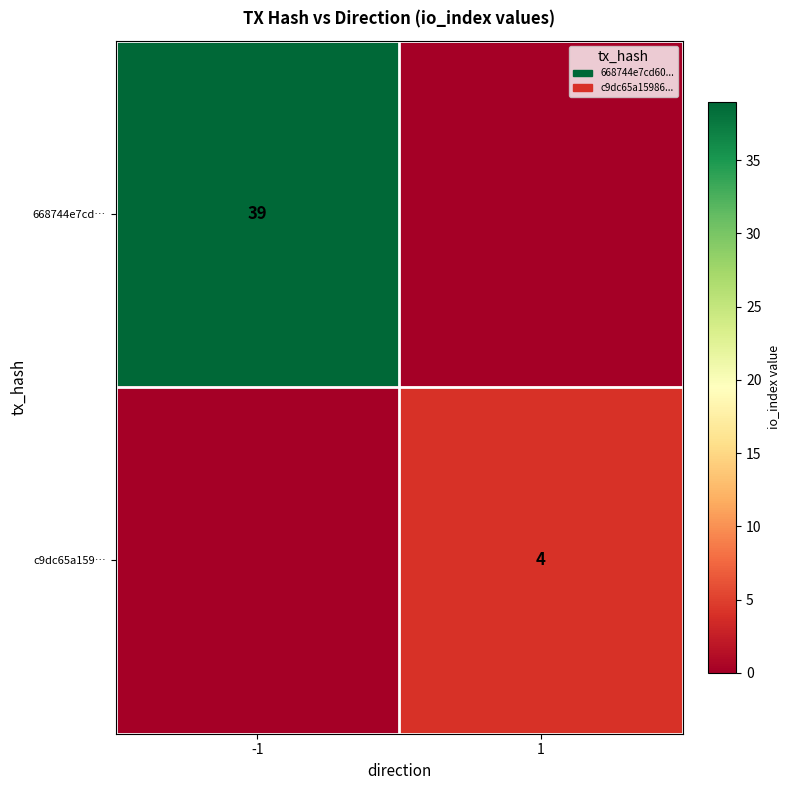

The value of 668744e7cd… at -1 is 39. True or false?

True